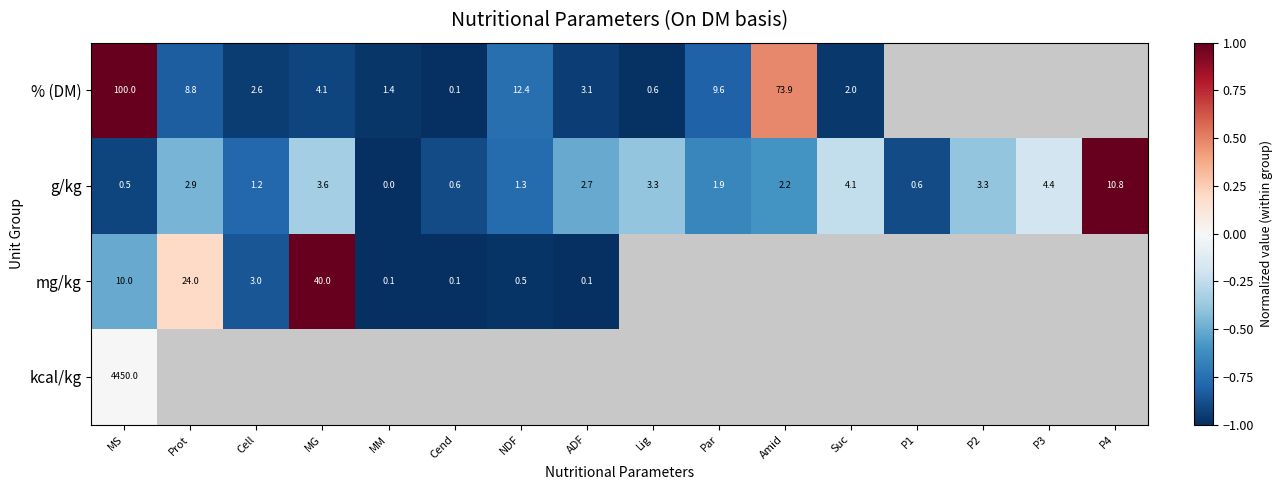

What is the difference between the % (DM) values at Lig and MM?

0.8